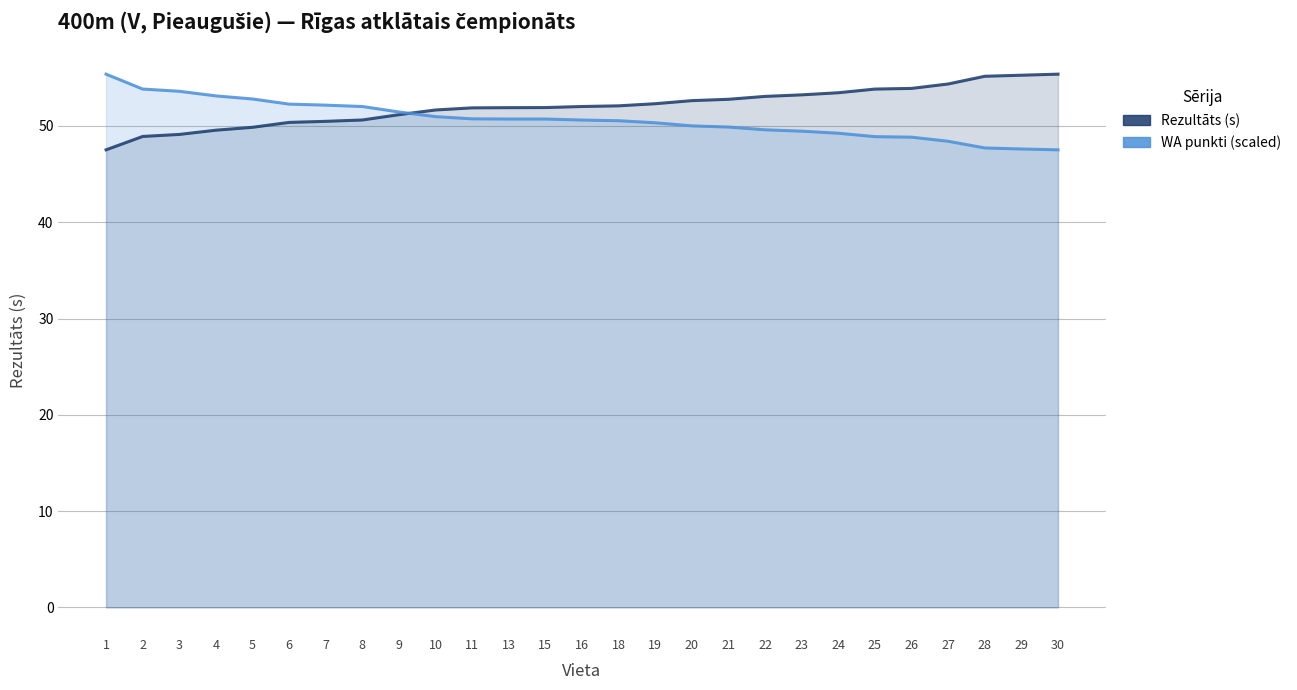

At how many categories does at least one series exceed 51?

27